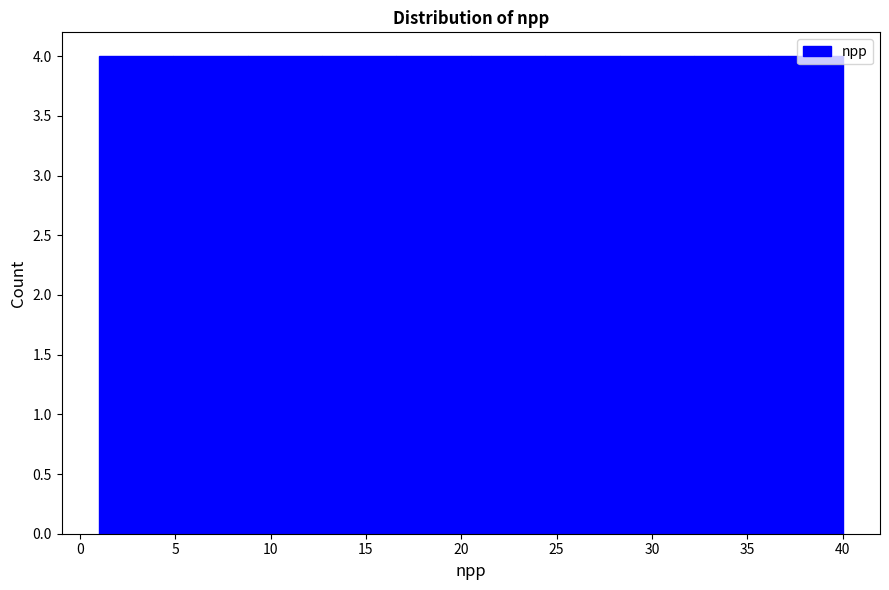

Reading left to right, transcribe this chart: for each bar, give the range it covers on the x-axis and its height. Neither the bar edges nor the heights are printed on the chart, so give them approximately, as read against the axes.

1.0 to 4.9: 4
4.9 to 8.8: 4
8.8 to 12.7: 4
12.7 to 16.6: 4
16.6 to 20.5: 4
20.5 to 24.4: 4
24.4 to 28.3: 4
28.3 to 32.2: 4
32.2 to 36.1: 4
36.1 to 40.0: 4